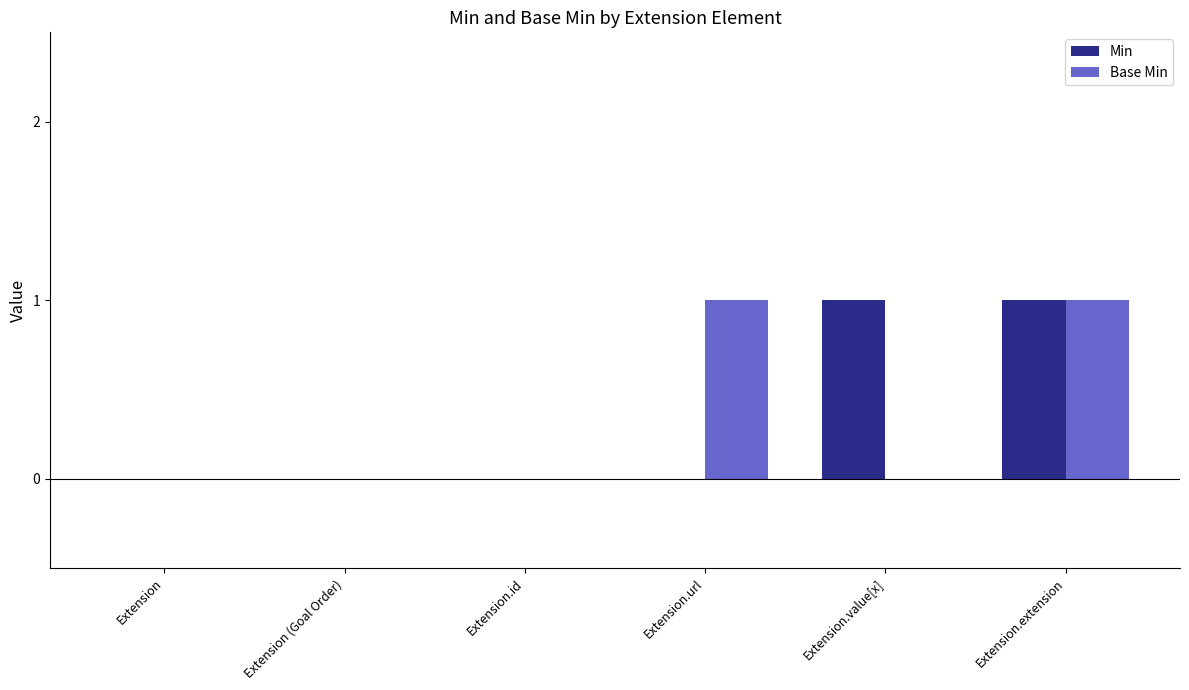

How many categories are shown in the chart?

6